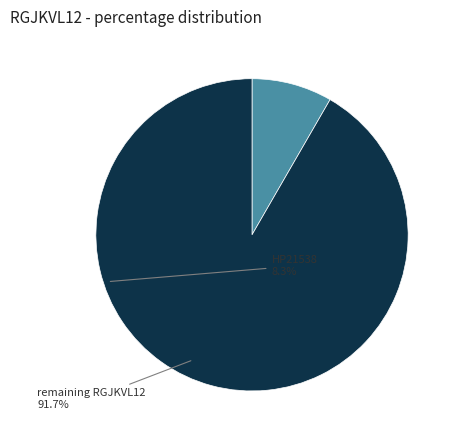

Is there a majority slice in this chart?

Yes